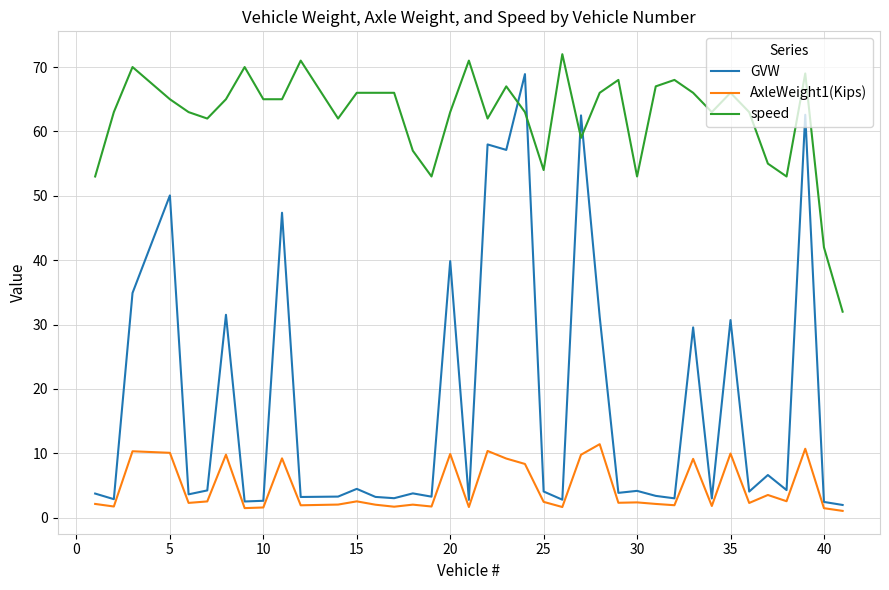

True or false: speed and GVW cross at least once.

True